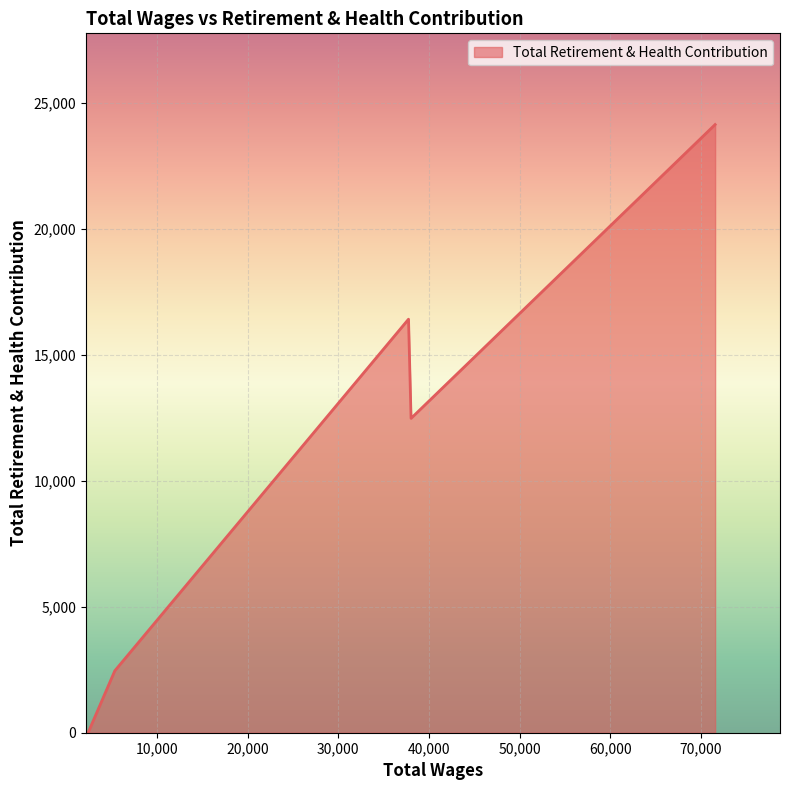

How many lines are shown in the chart?

1